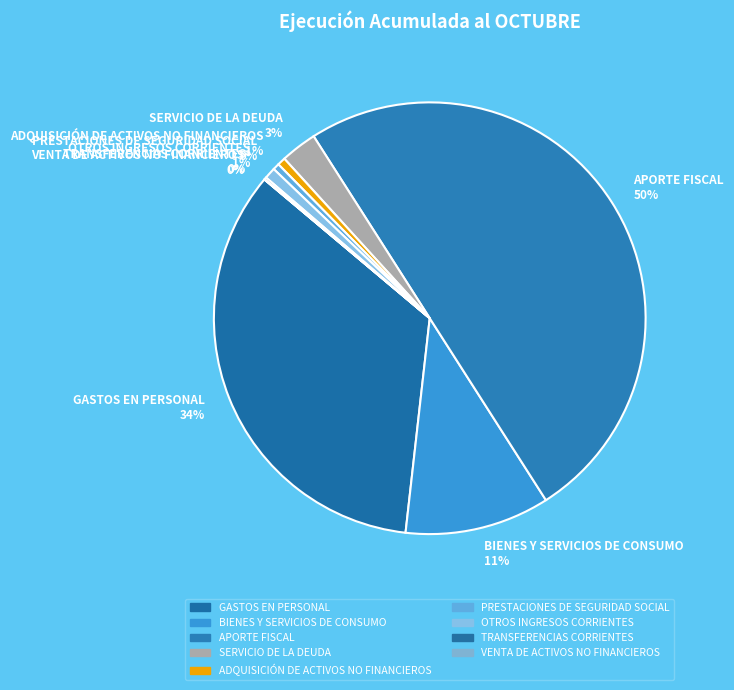

To the nearest percent, what is the average slice percentage?

11%